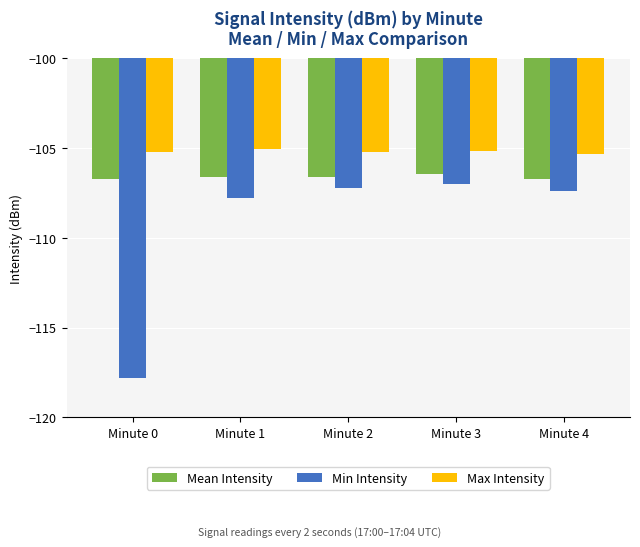

How many bars are there in each group?

3